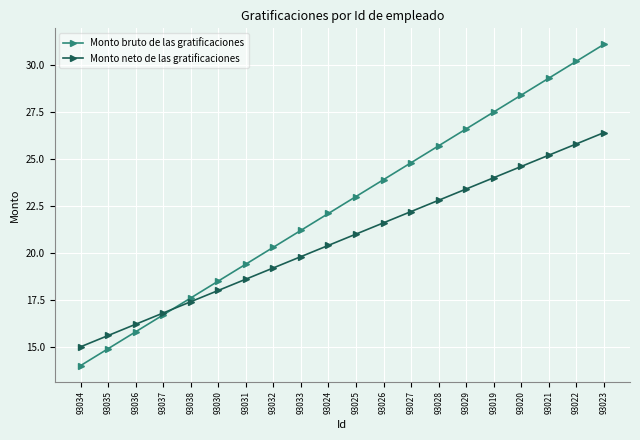

Reading left to right, transcribe all the data shown in this chart.

Monto bruto de las gratificaciones: 14.0	14.9	15.8	16.7	17.6	18.5	19.4	20.3	21.2	22.1	23.0	23.9	24.8	25.7	26.6	27.5	28.4	29.3	30.2	31.1
Monto neto de las gratificaciones: 15.0	15.6	16.2	16.8	17.4	18.0	18.6	19.2	19.8	20.4	21.0	21.6	22.2	22.8	23.4	24.0	24.6	25.2	25.8	26.4